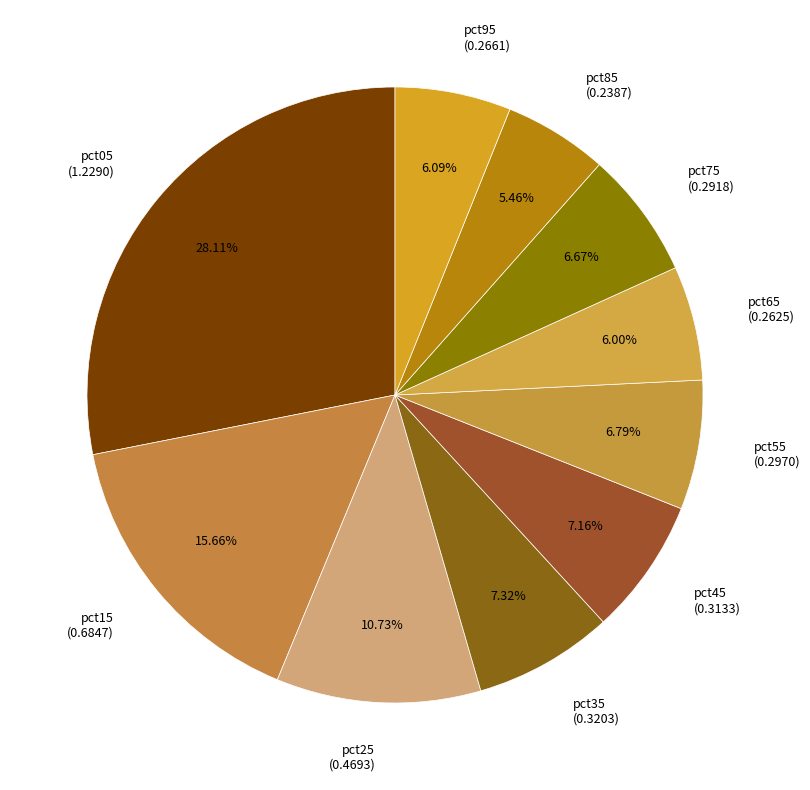

To the nearest percent, what is the combined percentage of pct55 and pct45?

14%